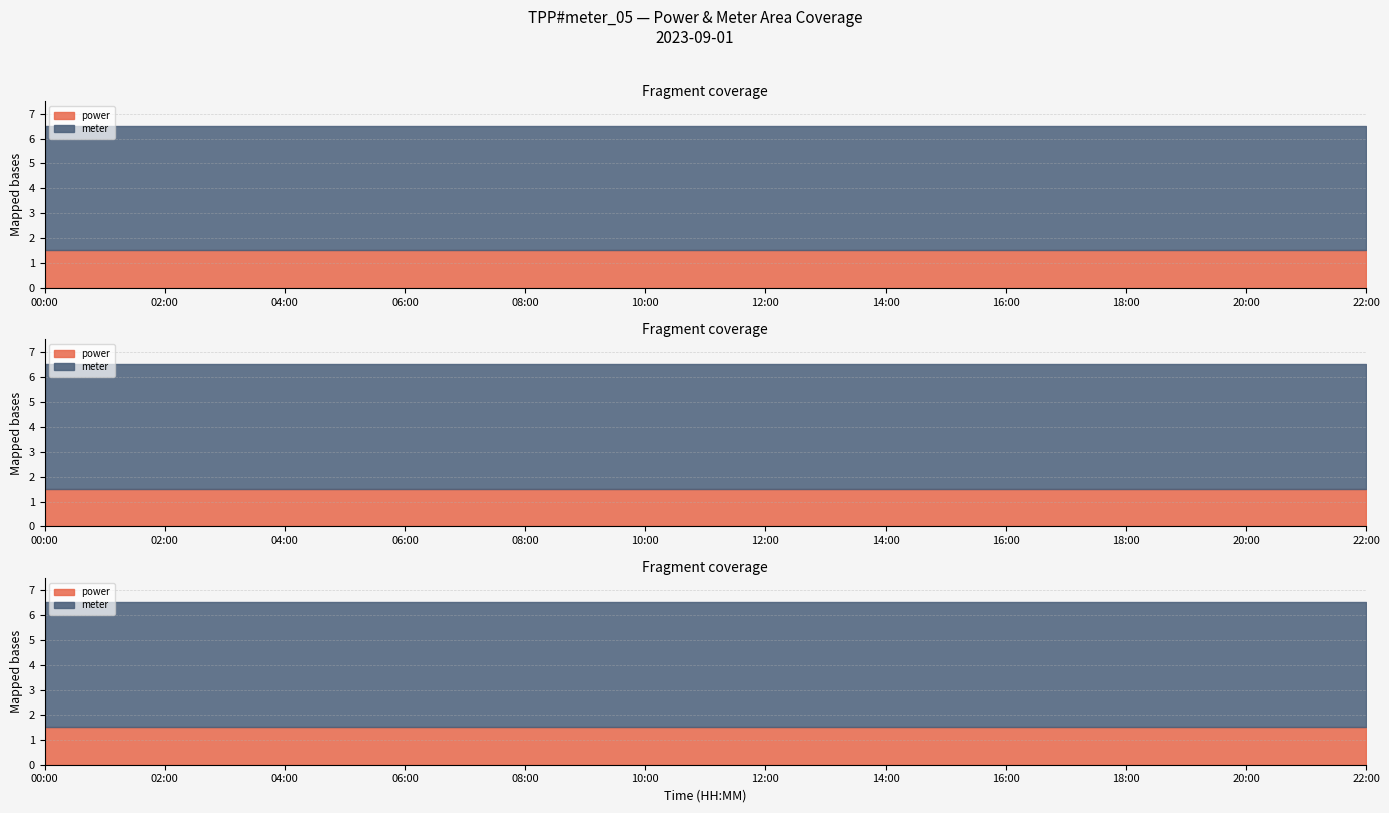

Reading left to right, transcribe all the data shown in this chart.

power: 00:00=1.5	01:00=1.5	02:00=1.5	03:00=1.5	04:00=1.5	05:00=1.5	06:00=1.5	07:00=1.5	08:00=1.5	09:00=1.5	10:00=1.5	11:00=1.5	12:00=1.5	13:00=1.5	14:00=1.5	15:00=1.5	16:00=1.5	17:00=1.5	18:00=1.5	19:00=1.5	20:00=1.5	21:00=1.5	22:00=1.5
meter: 00:00=5.0	01:00=5.0	02:00=5.0	03:00=5.0	04:00=5.0	05:00=5.0	06:00=5.0	07:00=5.0	08:00=5.0	09:00=5.0	10:00=5.0	11:00=5.0	12:00=5.0	13:00=5.0	14:00=5.0	15:00=5.0	16:00=5.0	17:00=5.0	18:00=5.0	19:00=5.0	20:00=5.0	21:00=5.0	22:00=5.0